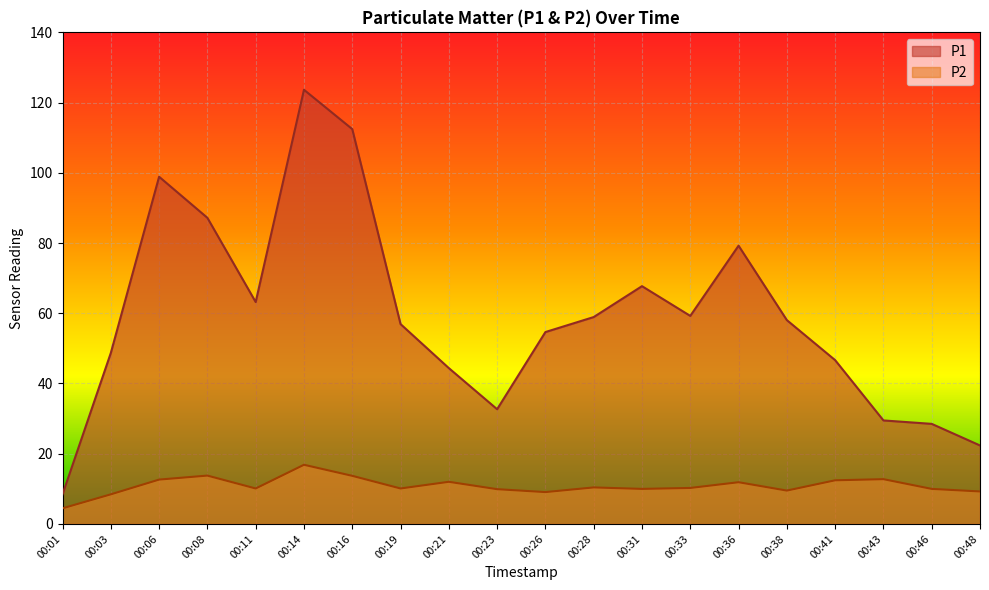

What is the value of the P1 point at the 5th from the left?

63.2